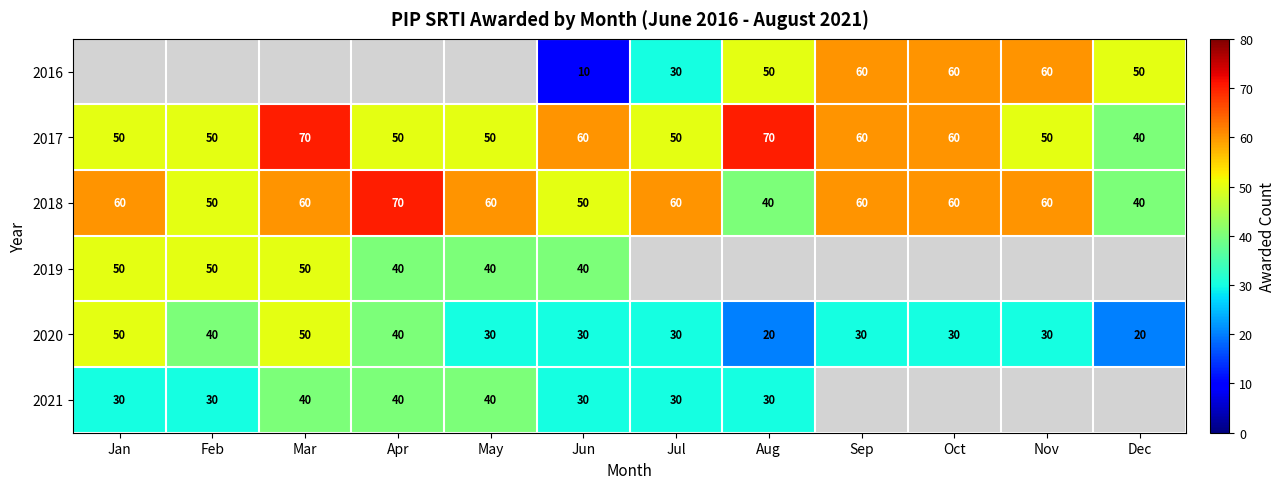

Is the value of 2017 at Apr greater than the value of 2020 at Dec?

Yes